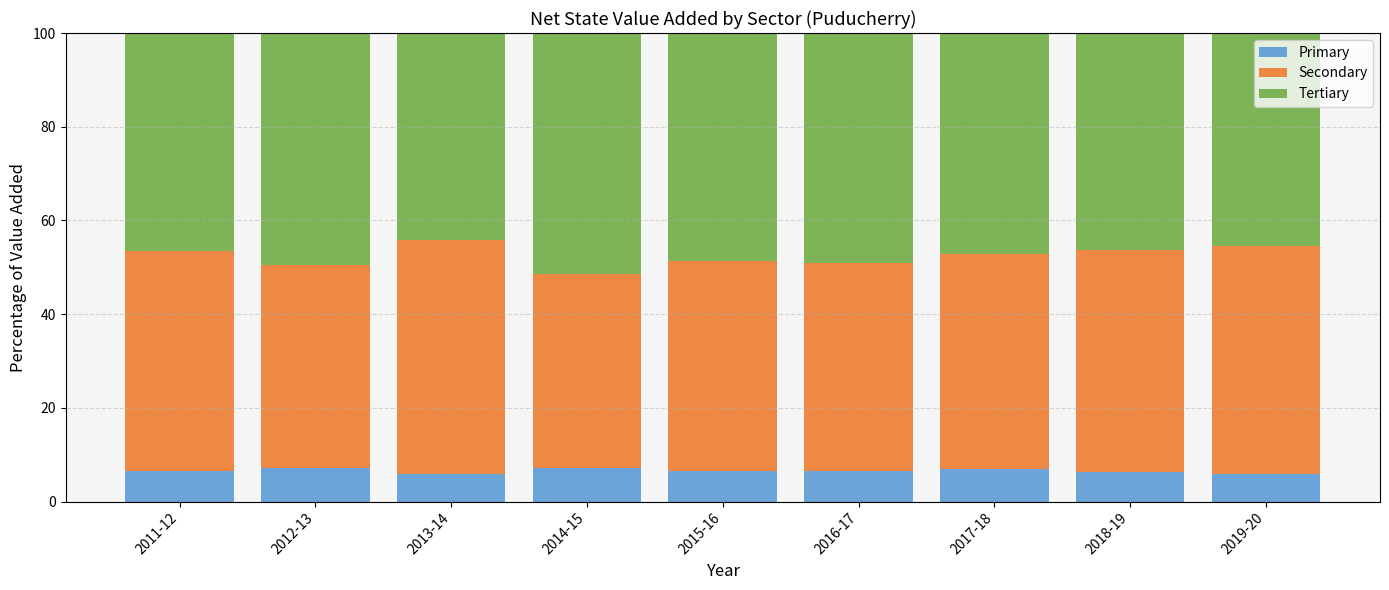

What is the lowest value of the Primary series?

5.8